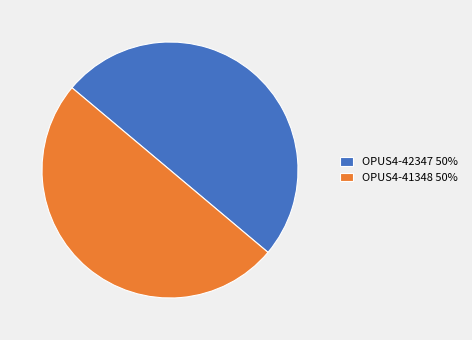

How many slices are in this pie chart?

2